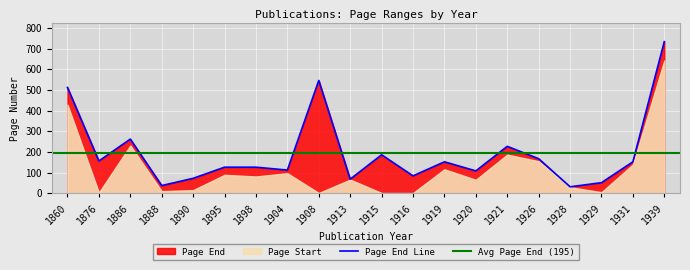

What is the greatest value displayed?

734